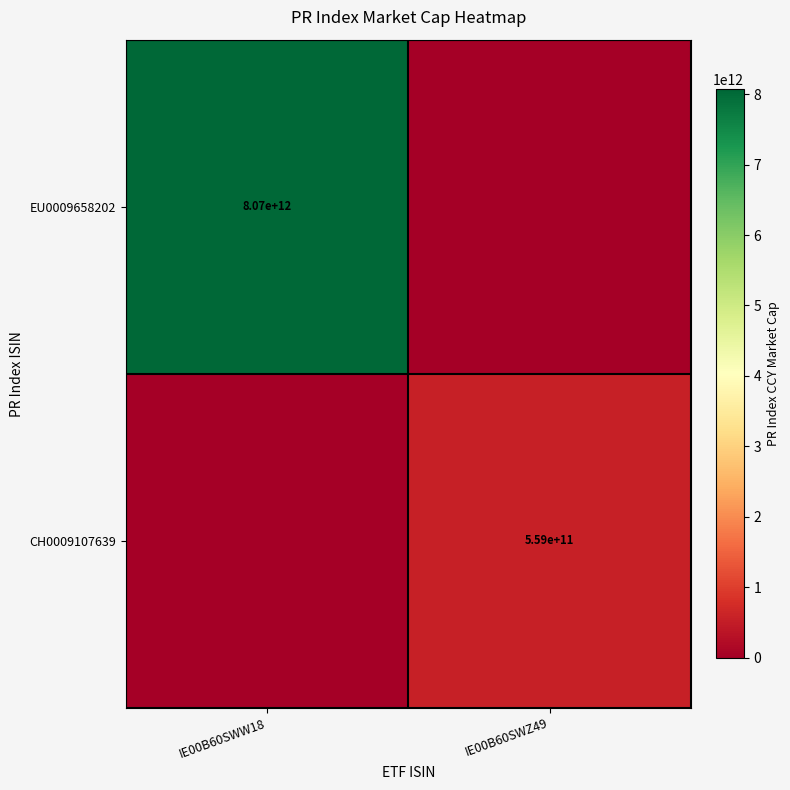

True or false: CH0009107639 has a value of 1001020994559 at IE00B60SWZ49.

False